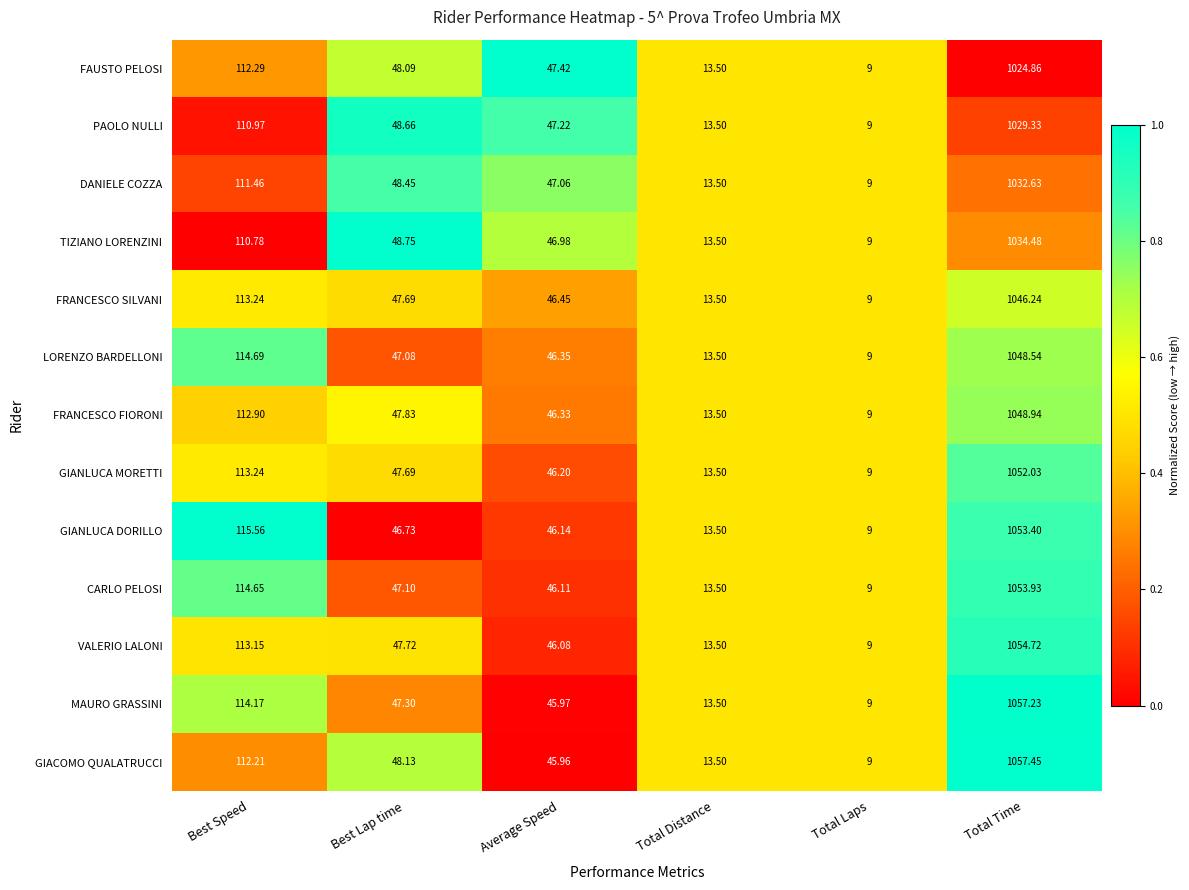

Count the number of data series in this chart.

13